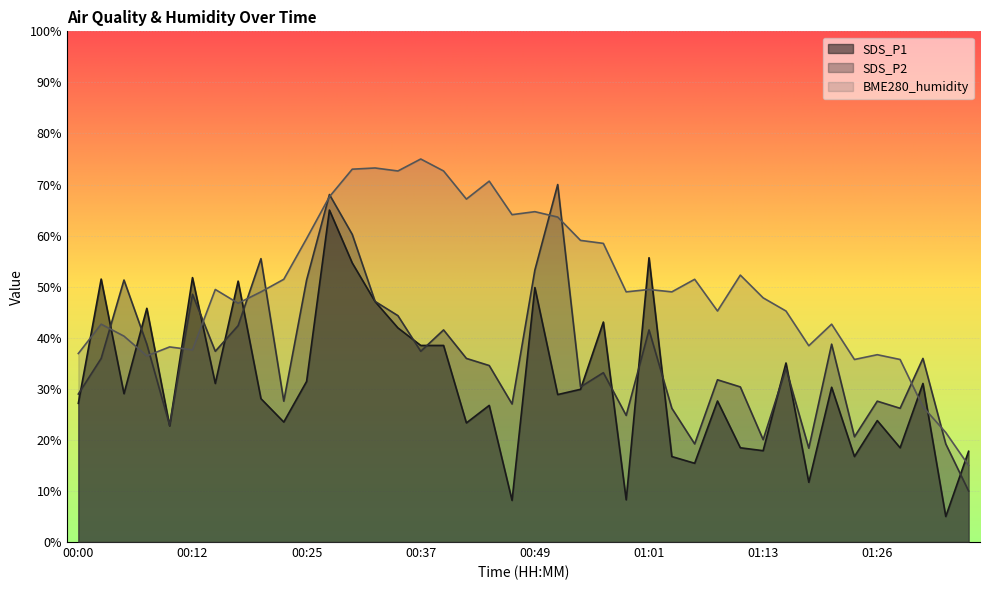

What is the difference between the SDS_P1 values at 00:27 and 00:59?

56.7